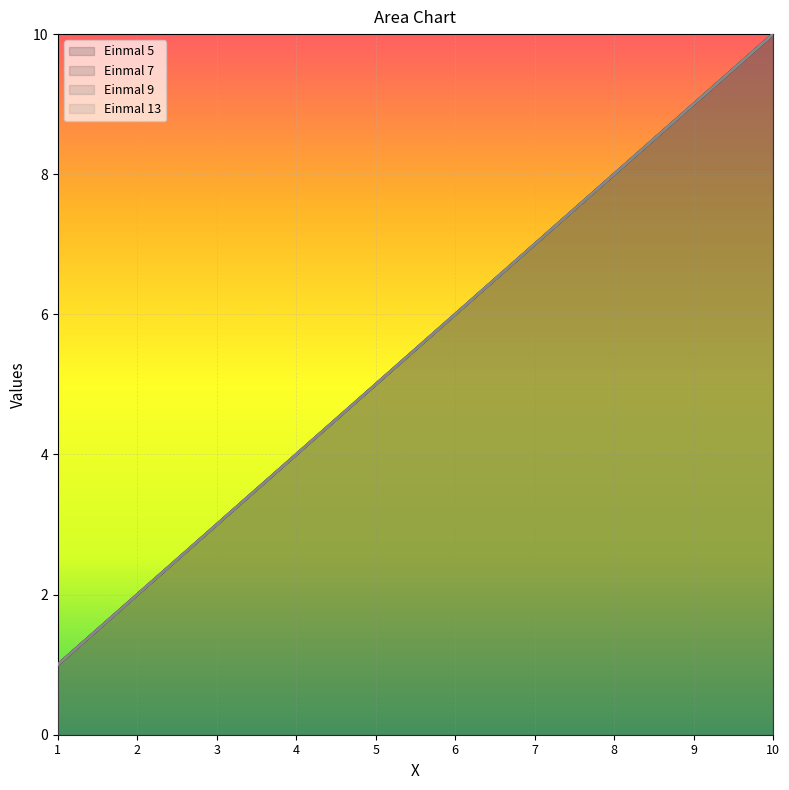

What is the minimum value for Einmal 13?

1